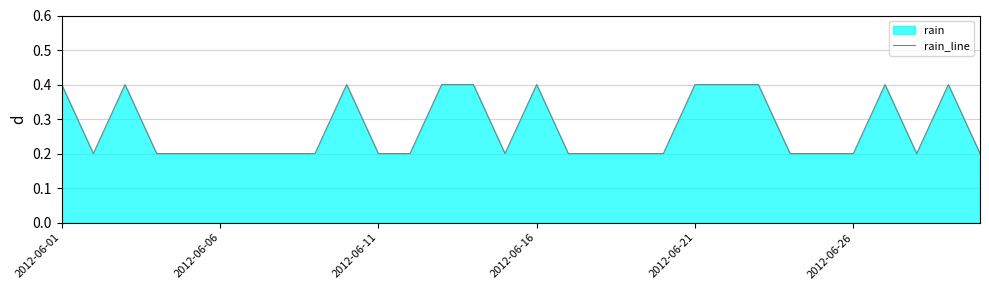

What is the difference between the maximum and minimum values?

0.2